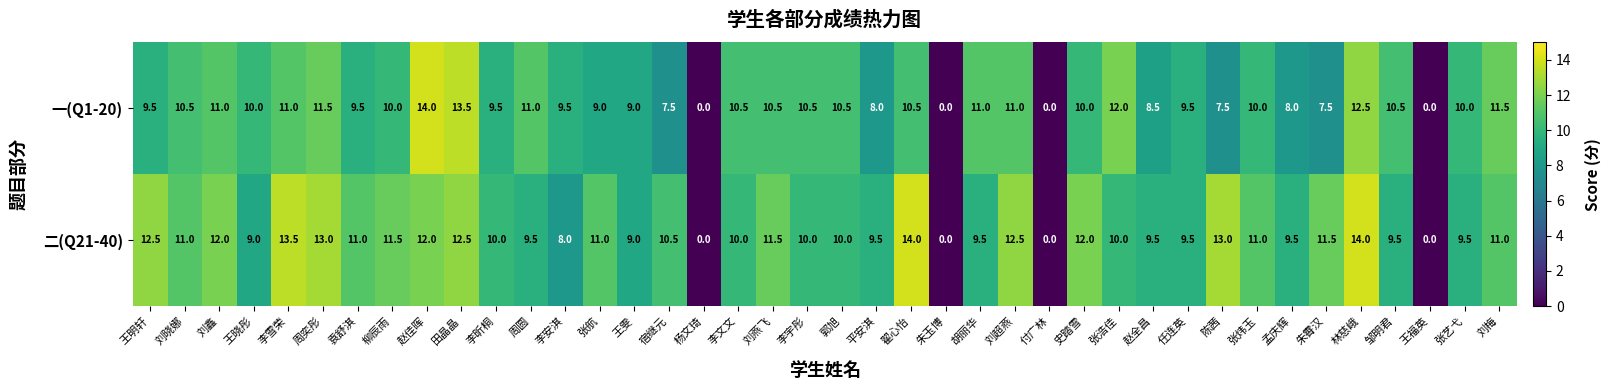

What is the sum of all 二(Q21-40) values?

393.0